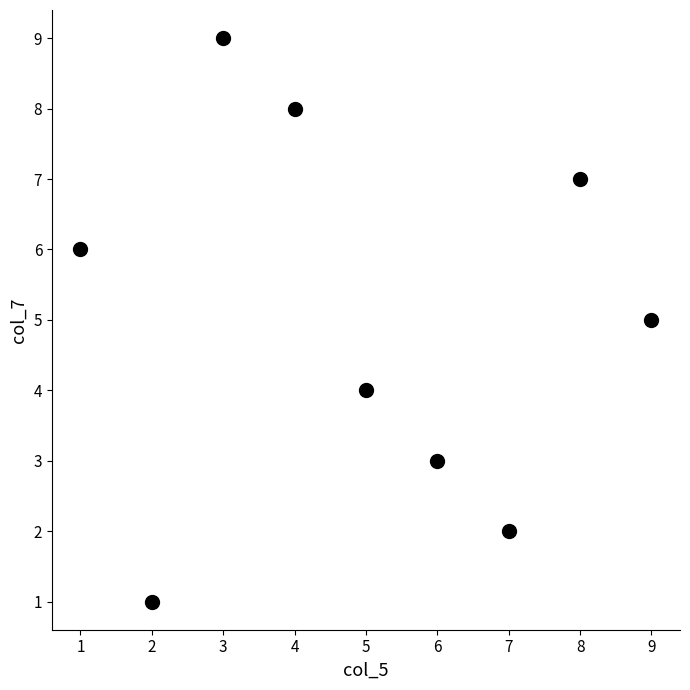

What is the range of X values (max minus min)?

8